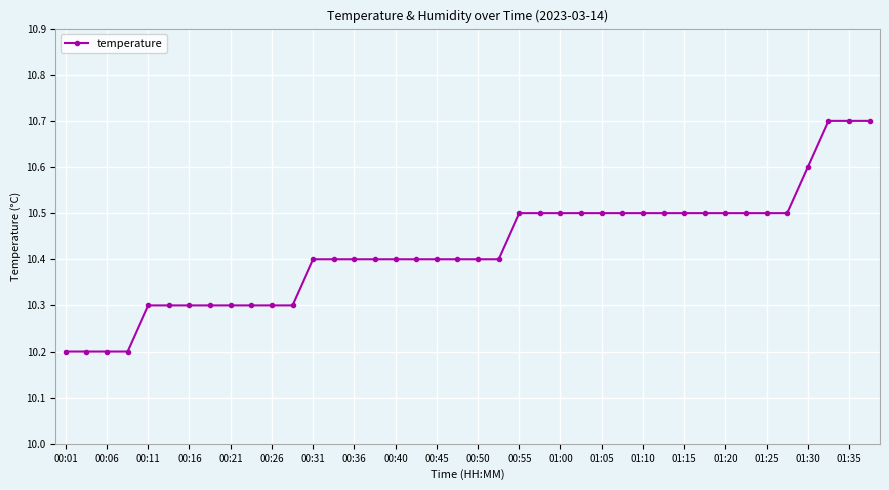

What is the value of the 14th point from the left?

10.4